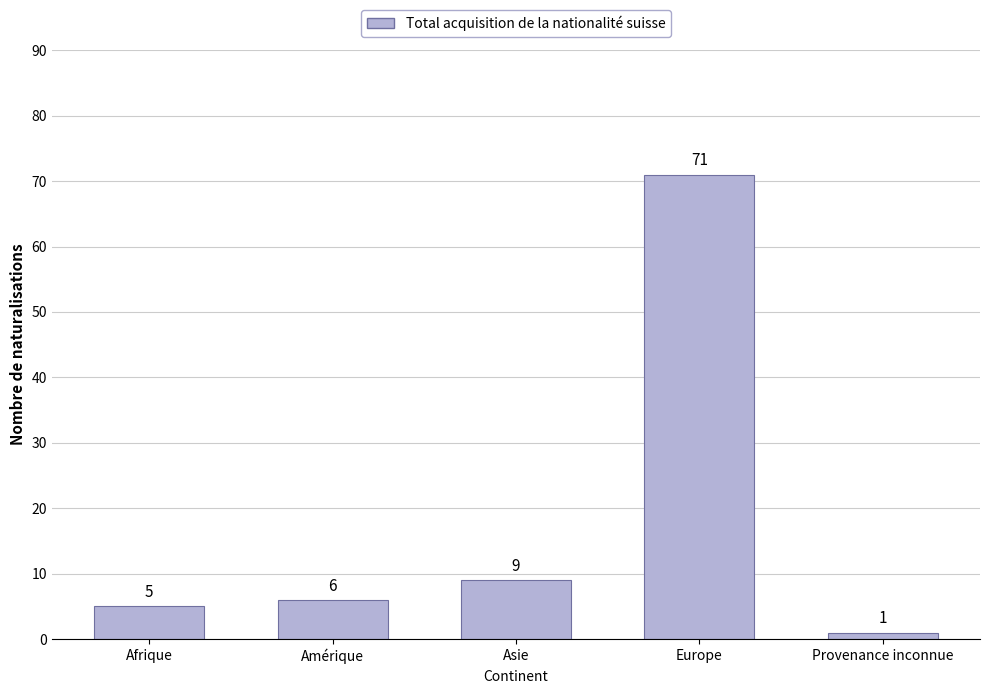

What is the average value?

18